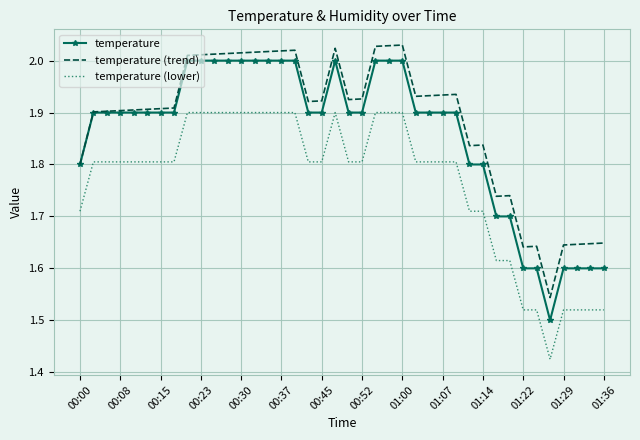

Rank the series by their maximum value, from highest to lowest.

temperature (trend), temperature, temperature (lower)